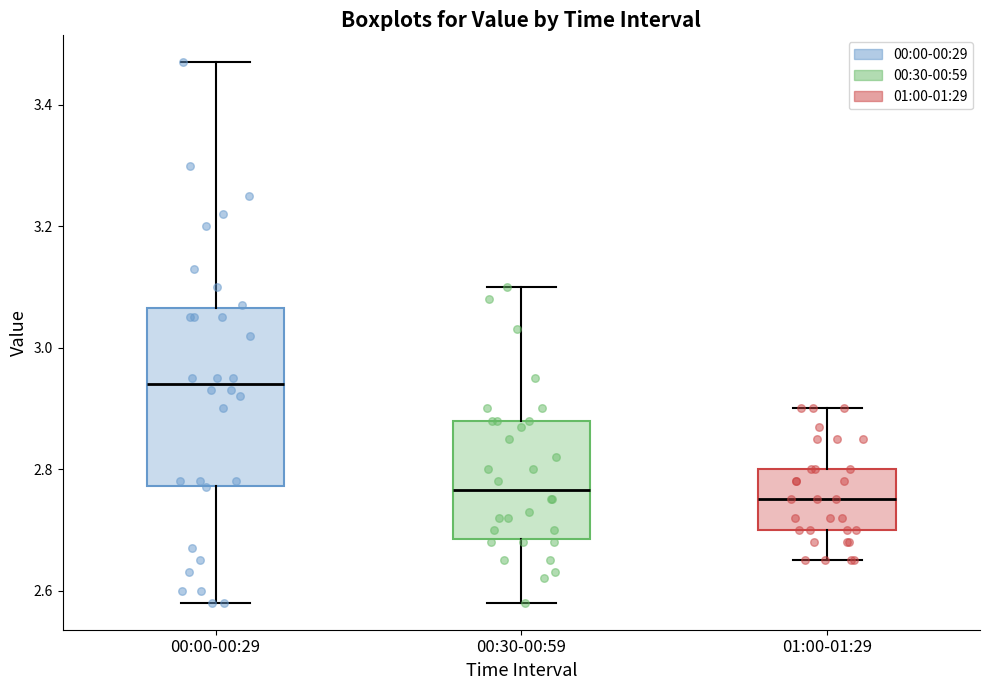

Reading left to right, transcribe this box plot: for each box, give where its median line is, the range the box spans, and where its two whiskers end, as read against the y-axis. The values are not printed on the chart, so give them approximately, as read against the axis.

00:00-00:29: median 2.94, box 2.78 to 3.06, whiskers 2.58 to 3.48
00:30-00:59: median 2.76, box 2.68 to 2.88, whiskers 2.58 to 3.10
01:00-01:29: median 2.76, box 2.70 to 2.80, whiskers 2.66 to 2.90